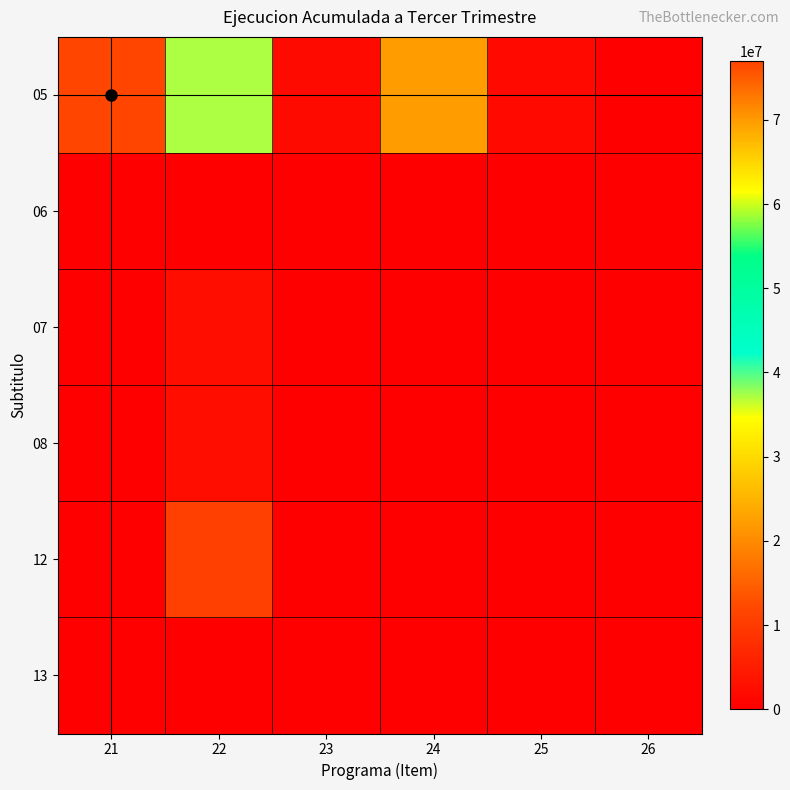

What is the spread (max minus min) of values at 25?

1520992